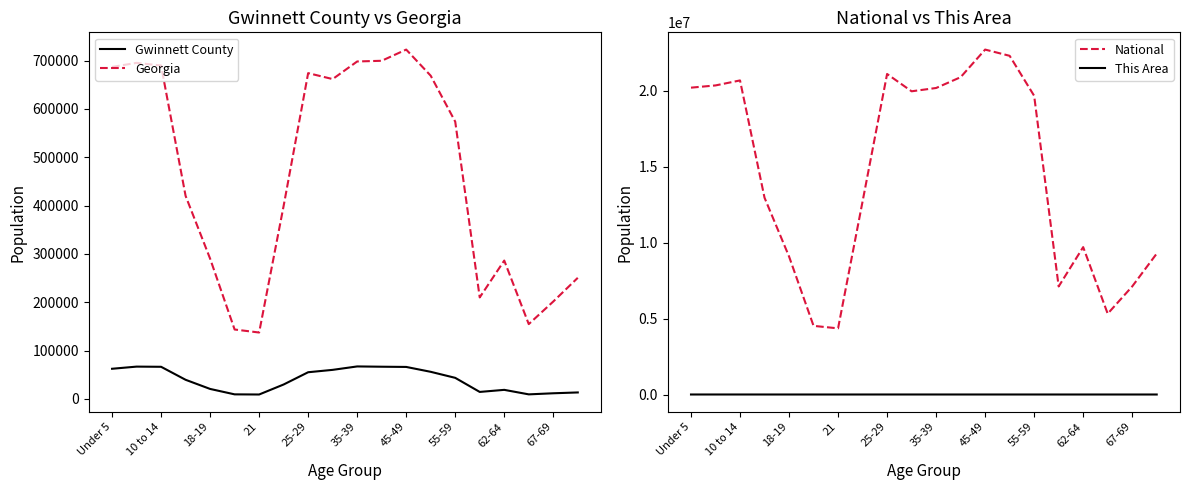

The value of Georgia at Under 5 is 431334. True or false?

False